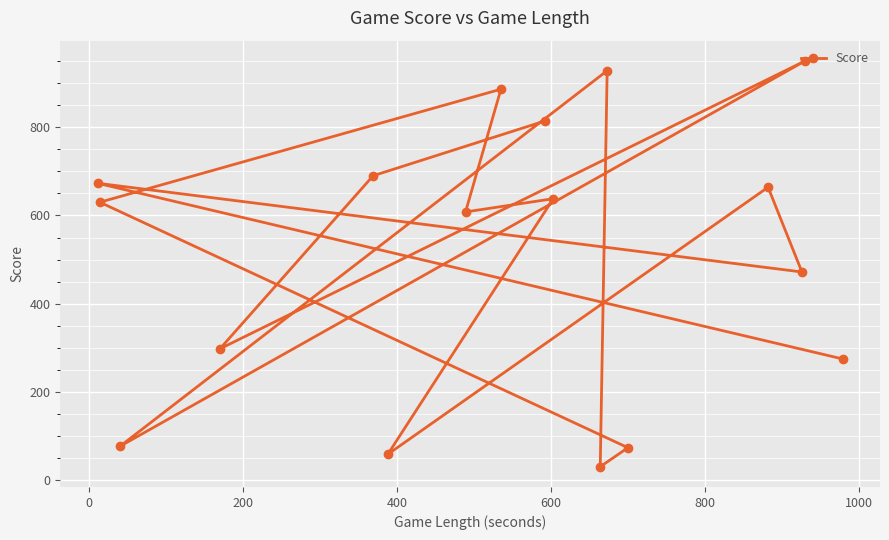

What is the smallest value displayed?

31